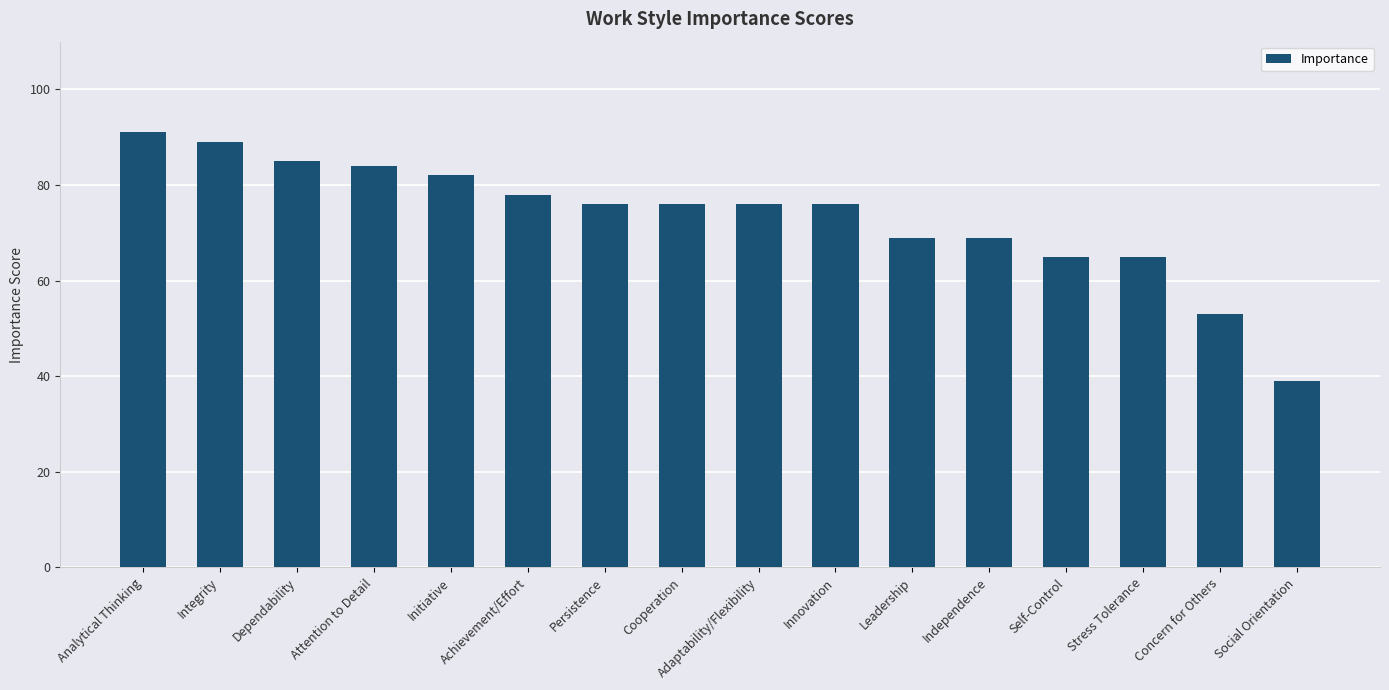

Is it true that the value at Attention to Detail is 84?

True